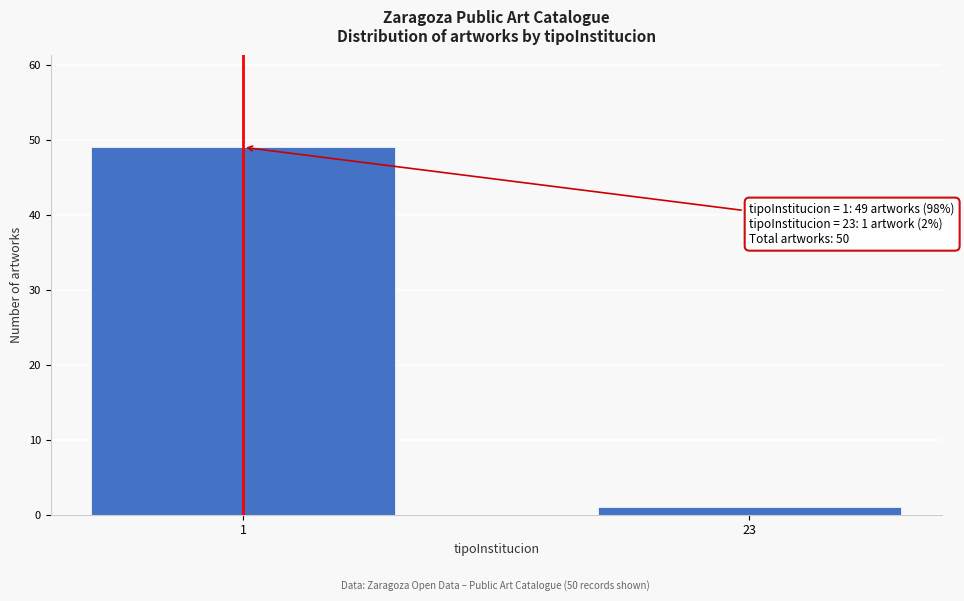

Reading left to right, list all the values displayed in this chart.

49	1